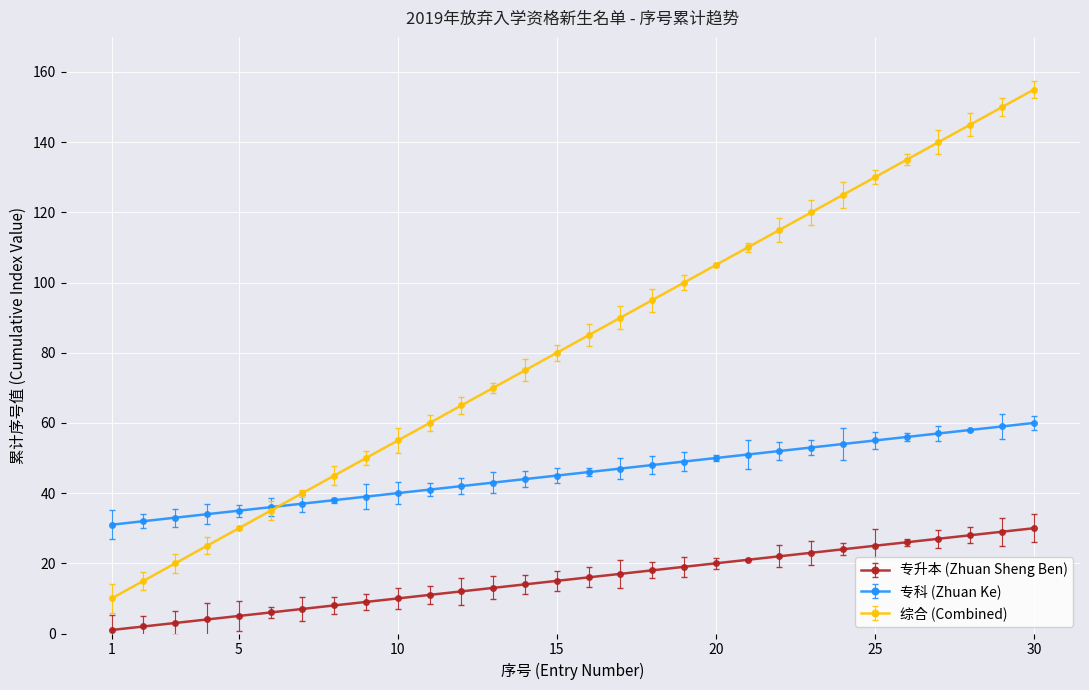

Reading left to right, extract all data points from this chart.

专升本 (Zhuan Sheng Ben): 1	2	3	4	5	6	7	8	9	10	11	12	13	14	15	16	17	18	19	20	21	22	23	24	25	26	27	28	29	30
专科 (Zhuan Ke): 31	32	33	34	35	36	37	38	39	40	41	42	43	44	45	46	47	48	49	50	51	52	53	54	55	56	57	58	59	60
综合 (Combined): 10	15	20	25	30	35	40	45	50	55	60	65	70	75	80	85	90	95	100	105	110	115	120	125	130	135	140	145	150	155